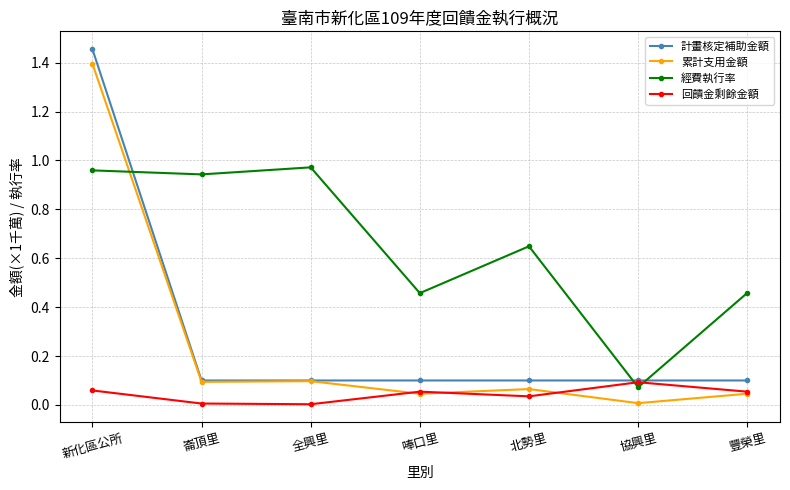

Which series changed the most between 唪口里 and 協興里?

經費執行率